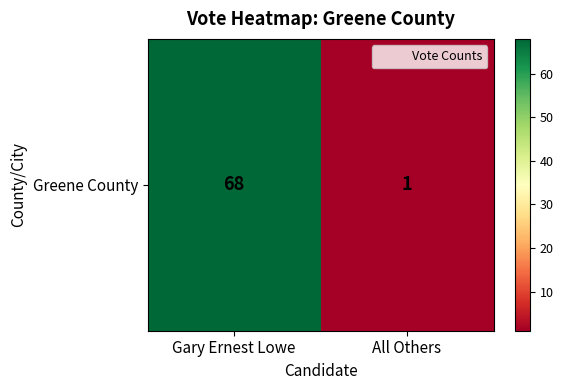

Count the values in the range 1 to 68.

2